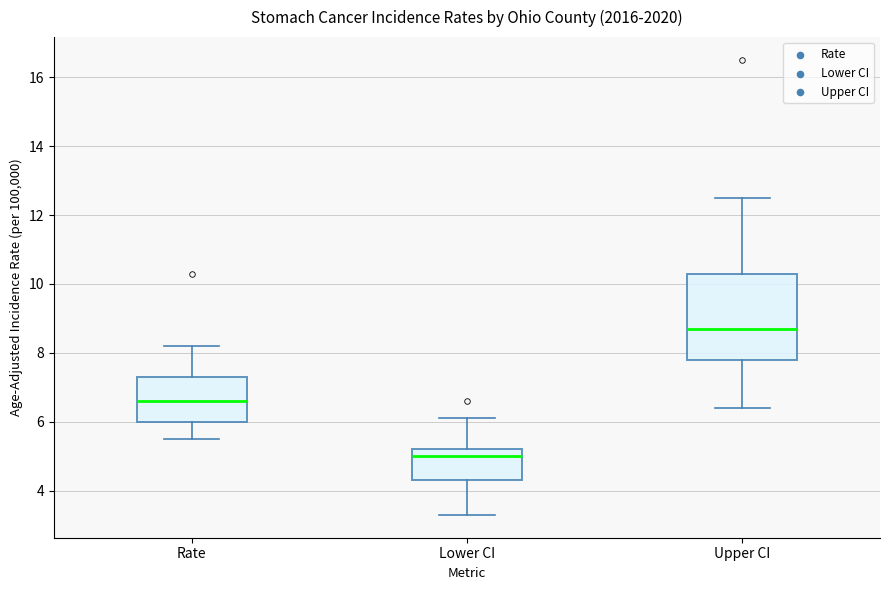

Reading left to right, read every box against the y-axis: the position of its median line, the range the box covers, and the ends of its whiskers. The values are not printed on the chart, so give them approximately, as read against the axis.

Rate: median 6.6, box 6.0 to 7.4, whiskers 5.6 to 8.2
Lower CI: median 5.0, box 4.4 to 5.2, whiskers 3.4 to 6.2
Upper CI: median 8.8, box 7.8 to 10.4, whiskers 6.4 to 12.6